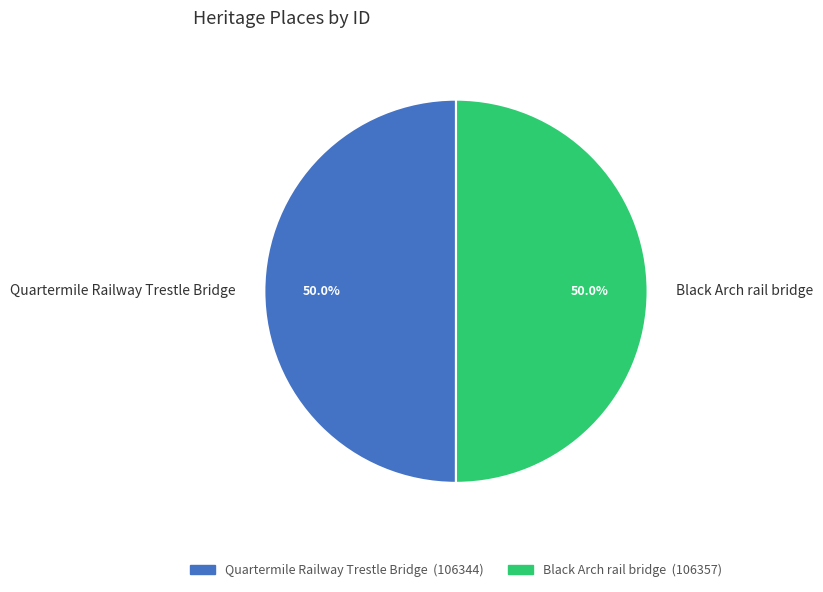

To the nearest percent, what is the combined percentage of Black Arch rail bridge and Quartermile Railway Trestle Bridge?

100%